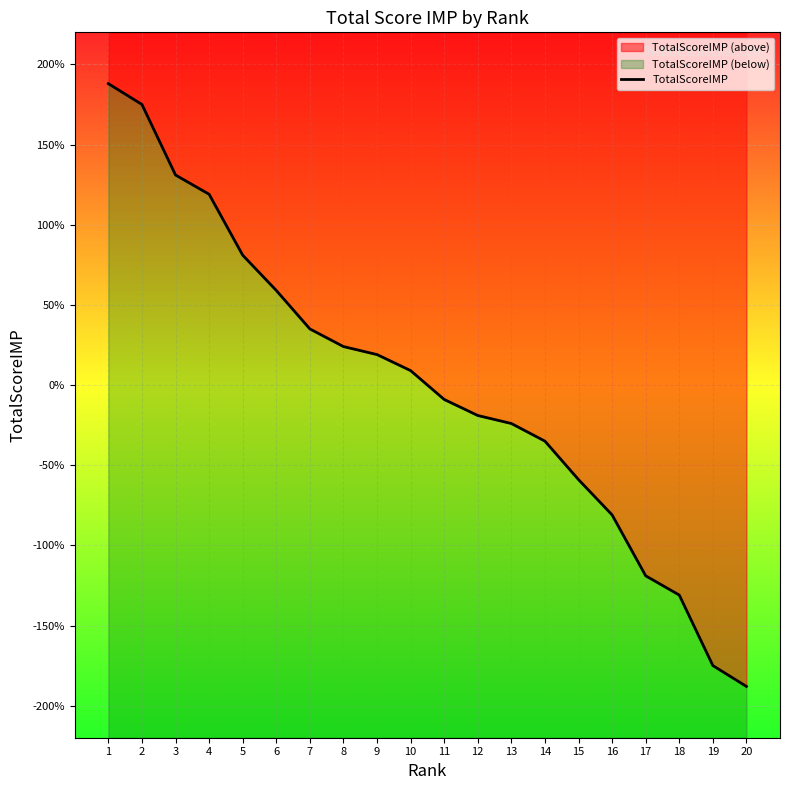

Rank the categories by value from lowest to highest.

20, 19, 18, 17, 16, 15, 14, 13, 12, 11, 10, 9, 8, 7, 6, 5, 4, 3, 2, 1